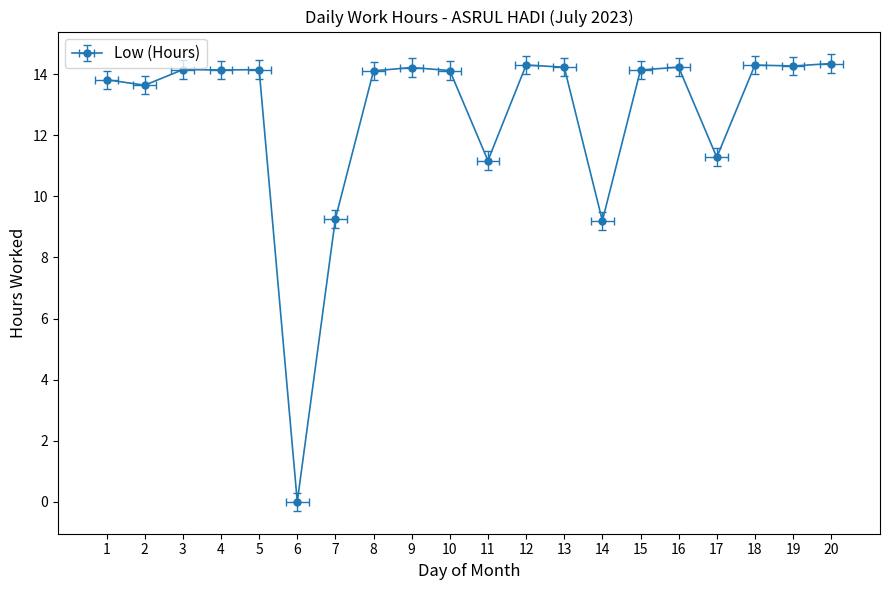

How many lines are shown in the chart?

1